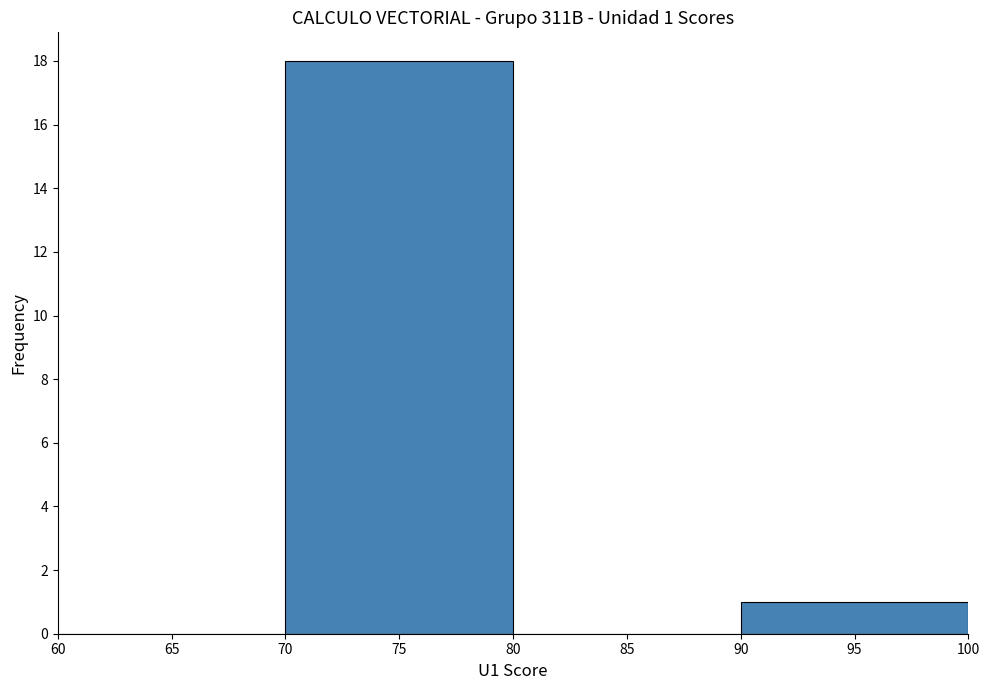

Over which range of the x-axis is the bar tallest?

70 to 80